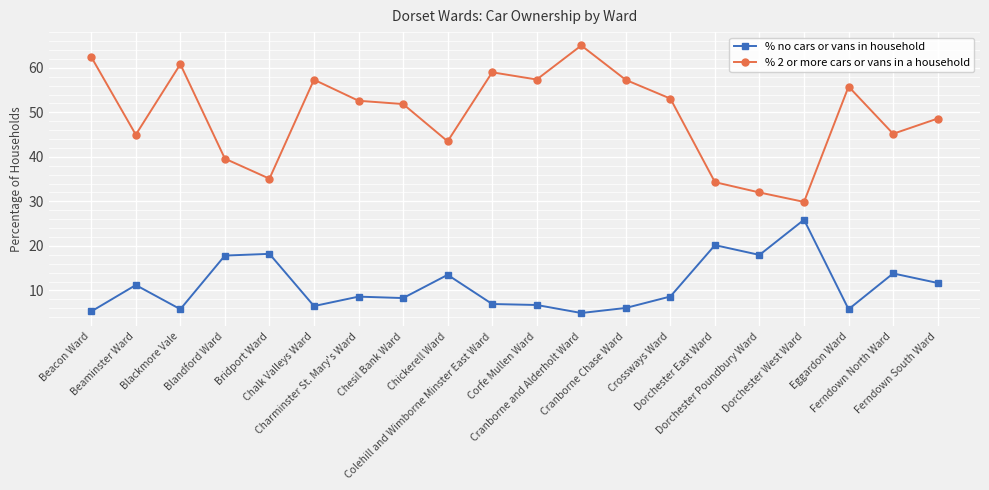

True or false: % no cars or vans in household has a value of 2.6 at Blackmore Vale.

False